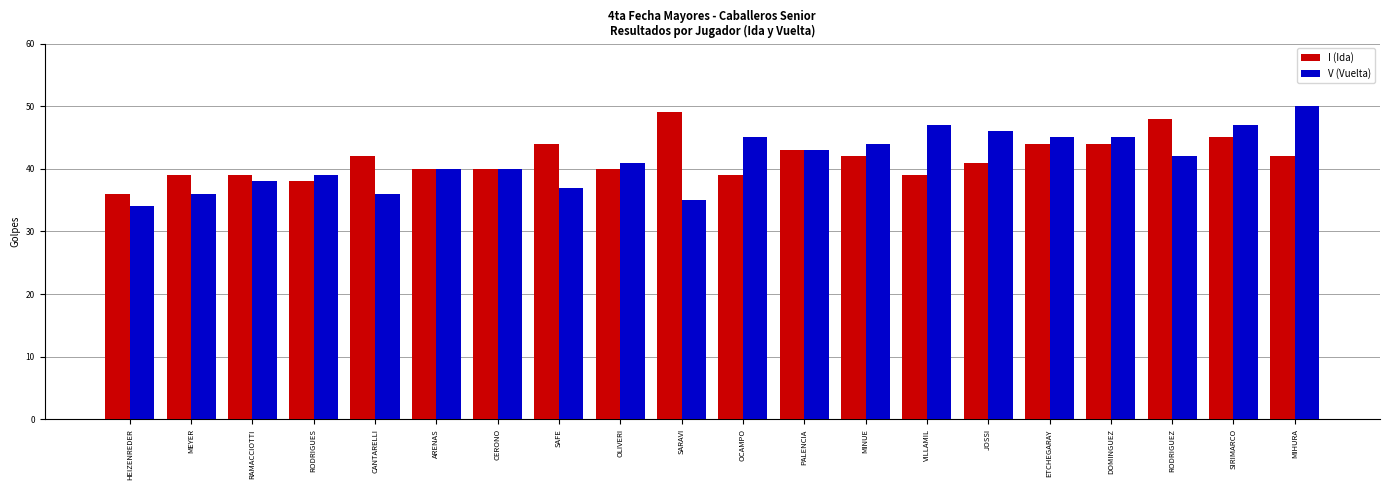

What is the greatest value displayed?

50